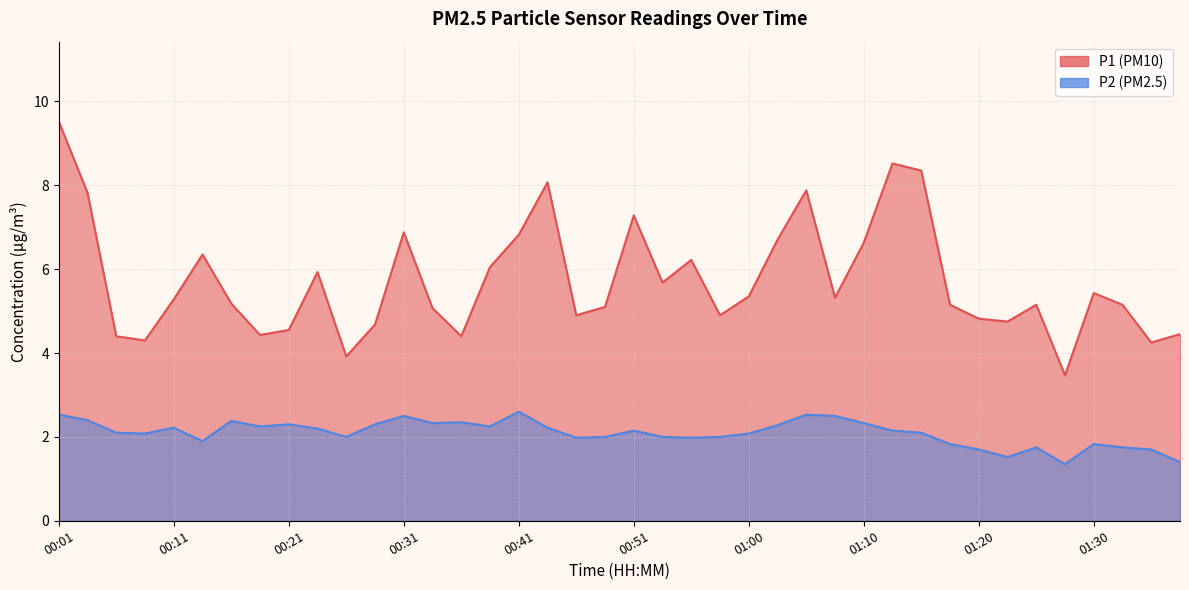

At which category does the chart reach its minimum across all series?

01:27